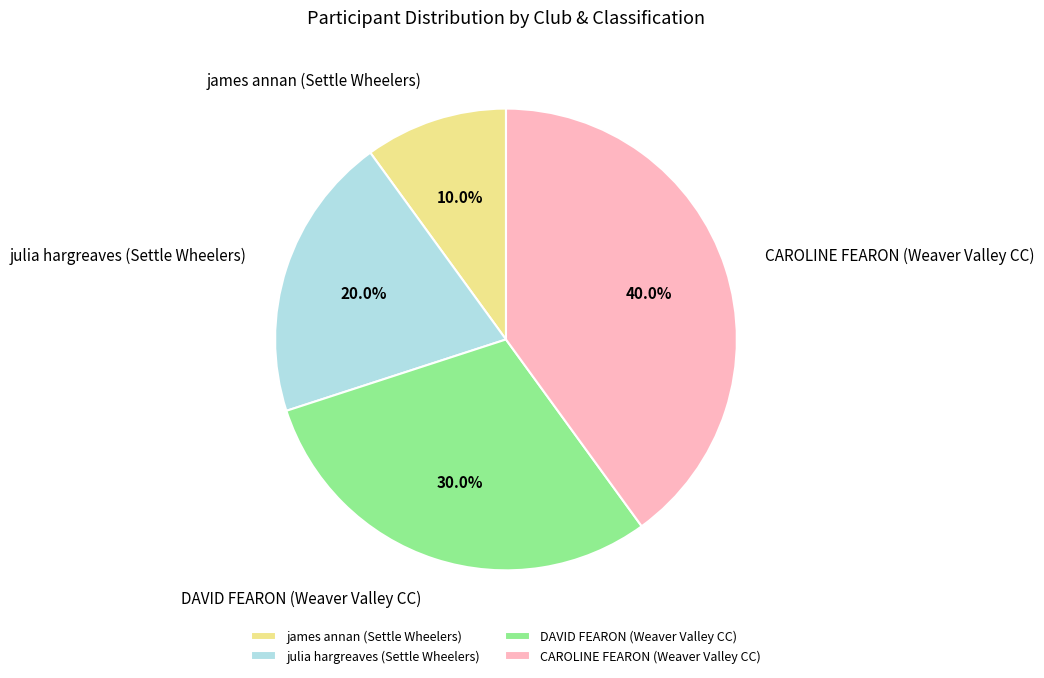

Between CAROLINE FEARON (Weaver Valley CC) and julia hargreaves (Settle Wheelers), which is larger?

CAROLINE FEARON (Weaver Valley CC)